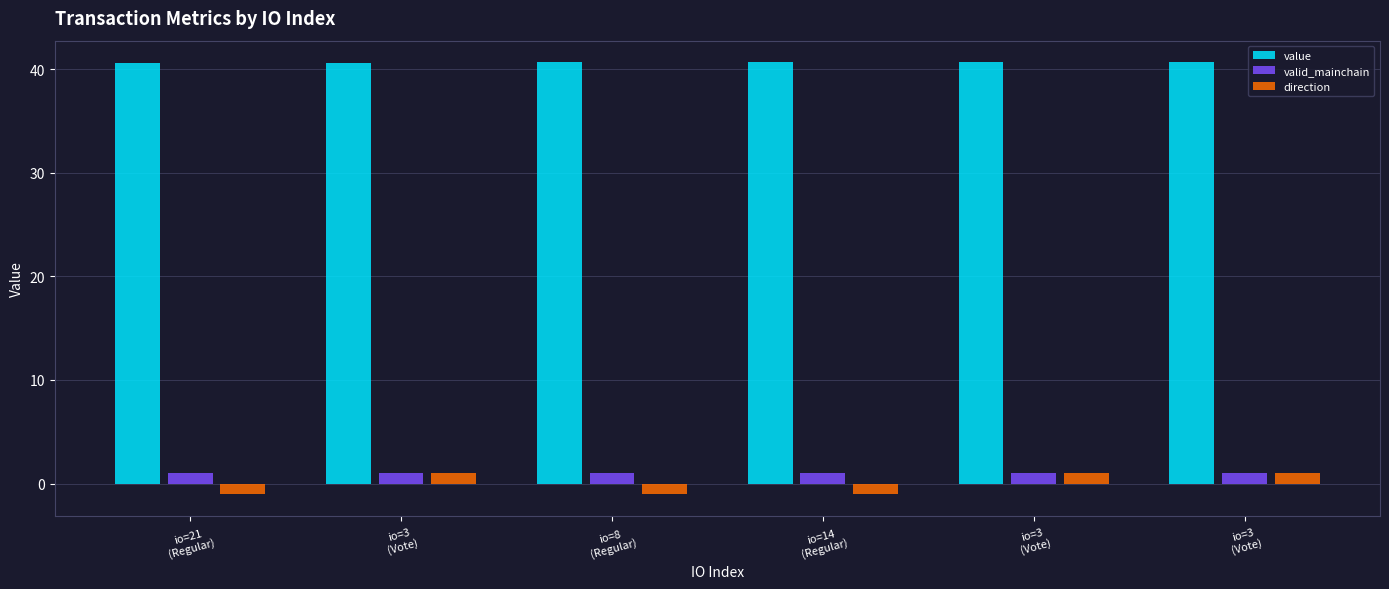

Reading right to left, what are all the values shown in this chart?

value: io=3
(Vote)=40.7	io=3
(Vote)=40.7	io=14
(Regular)=40.7	io=8
(Regular)=40.7	io=3
(Vote)=40.6	io=21
(Regular)=40.6
valid_mainchain: io=3
(Vote)=1.0	io=3
(Vote)=1.0	io=14
(Regular)=1.0	io=8
(Regular)=1.0	io=3
(Vote)=1.0	io=21
(Regular)=1.0
direction: io=3
(Vote)=1.0	io=3
(Vote)=1.0	io=14
(Regular)=-1.0	io=8
(Regular)=-1.0	io=3
(Vote)=1.0	io=21
(Regular)=-1.0